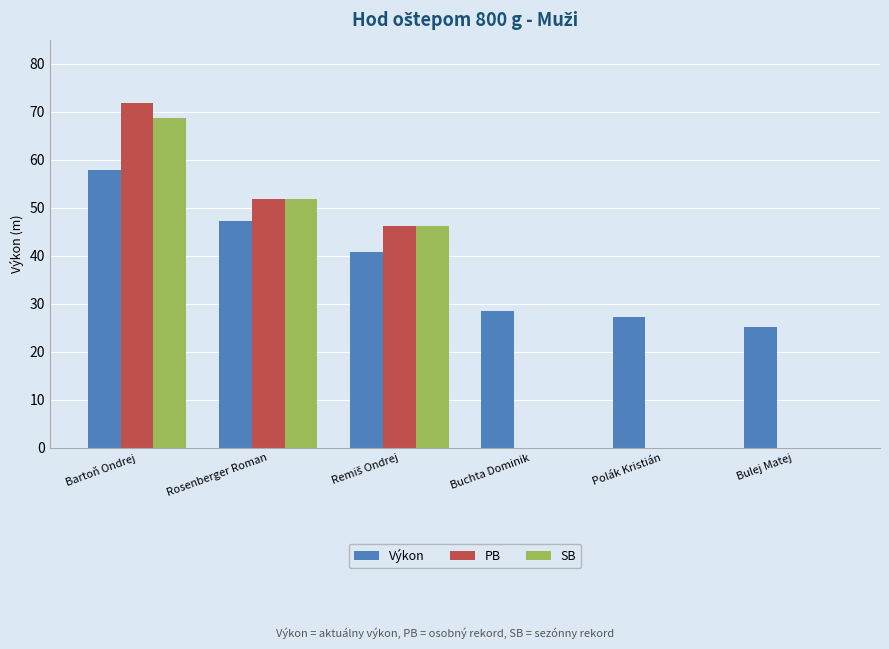

What is the maximum value for PB?

71.8